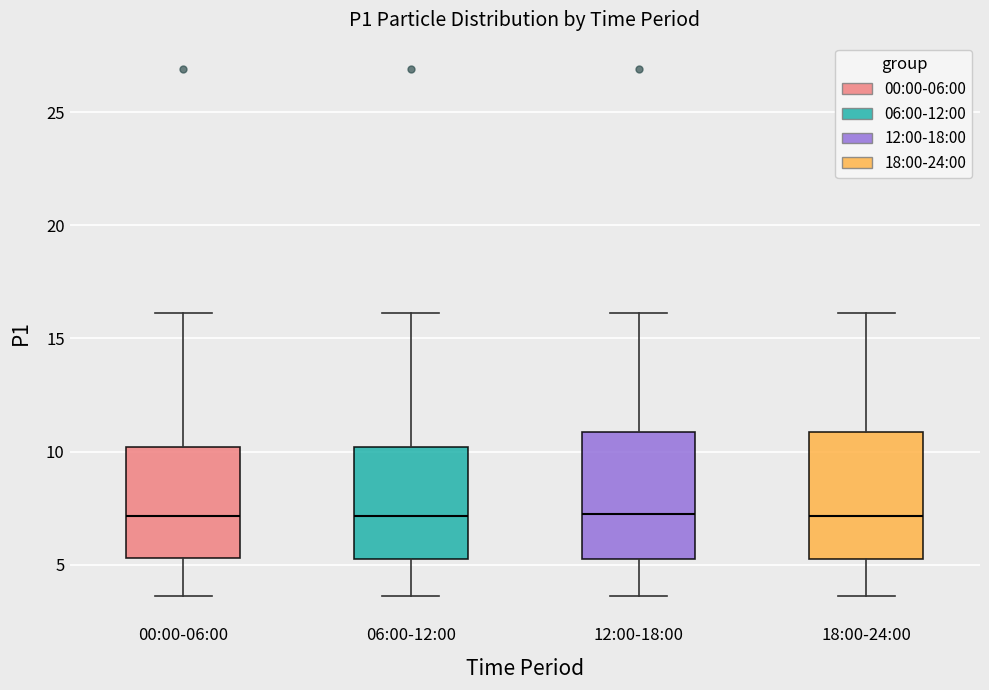

Reading left to right, read every box against the y-axis: the position of its median line, the range the box covers, and the ends of its whiskers. The values are not printed on the chart, so give them approximately, as read against the axis.

00:00-06:00: median 7.0, box 5.5 to 10.0, whiskers 3.5 to 16.0
06:00-12:00: median 7.0, box 5.0 to 10.0, whiskers 3.5 to 16.0
12:00-18:00: median 7.5, box 5.0 to 11.0, whiskers 3.5 to 16.0
18:00-24:00: median 7.0, box 5.0 to 11.0, whiskers 3.5 to 16.0